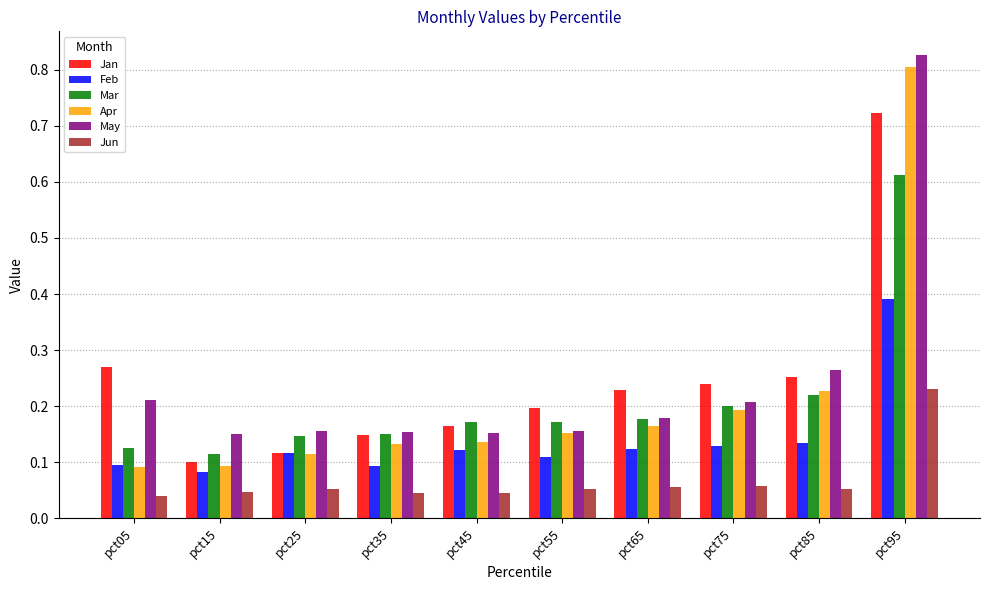

How many bars are there in total?

60